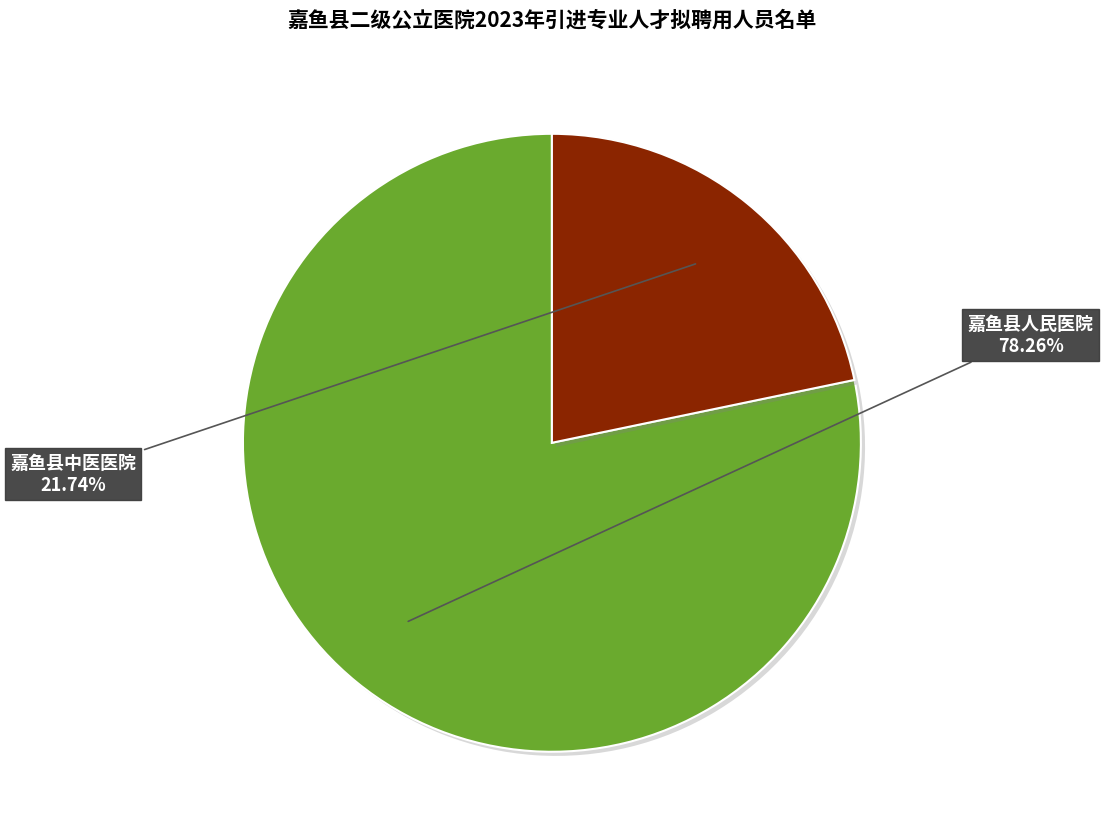

Does any single category account for the majority?

Yes